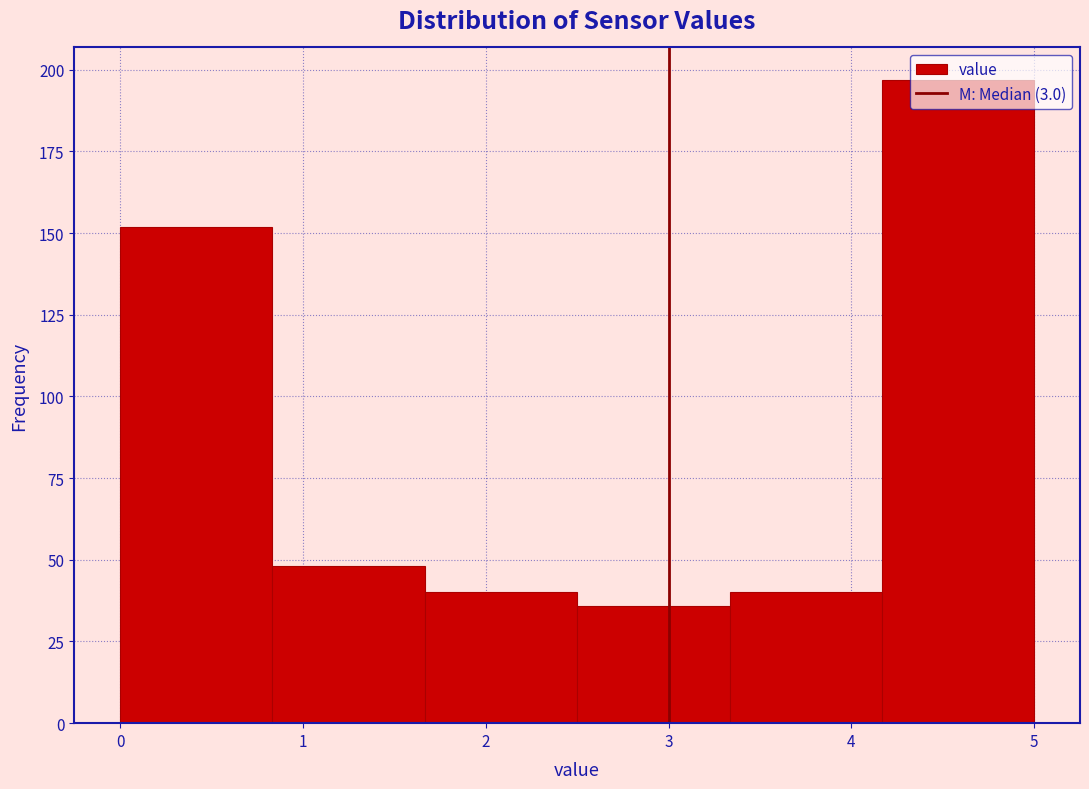

What is the height of the bar covering 0.0 to 0.8 on the x-axis? Neither the bar edges nor the heights are printed on the chart, so give them approximately, as read against the axes.

150